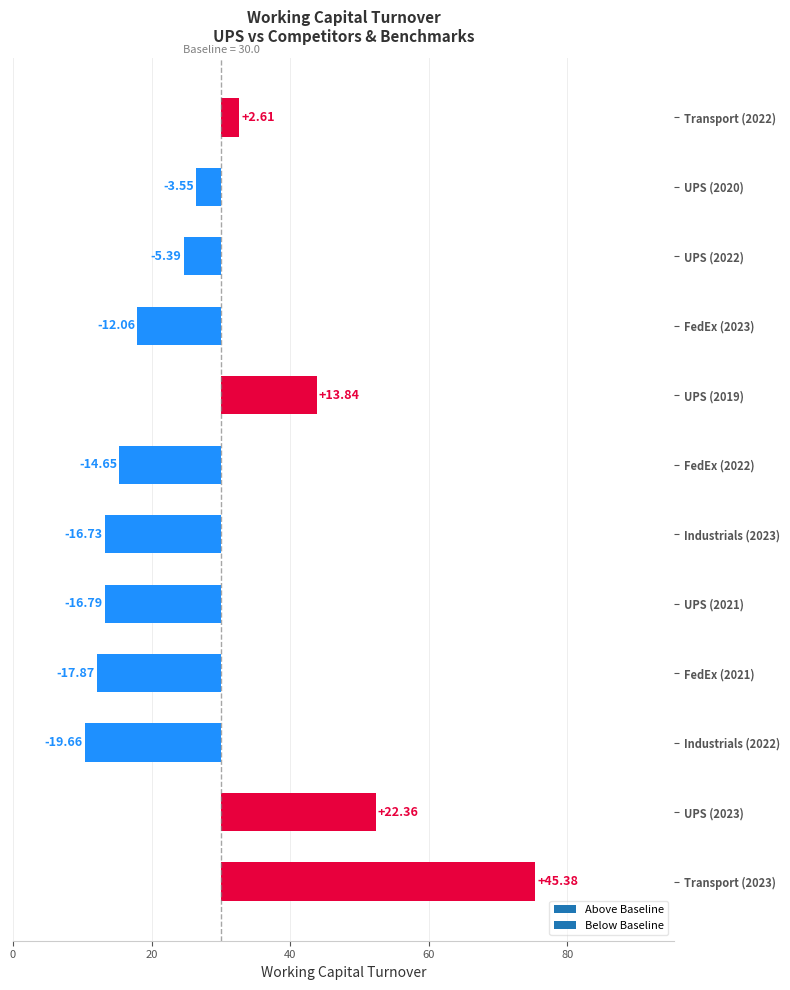

How many data points in Industrials are less than 10?

2